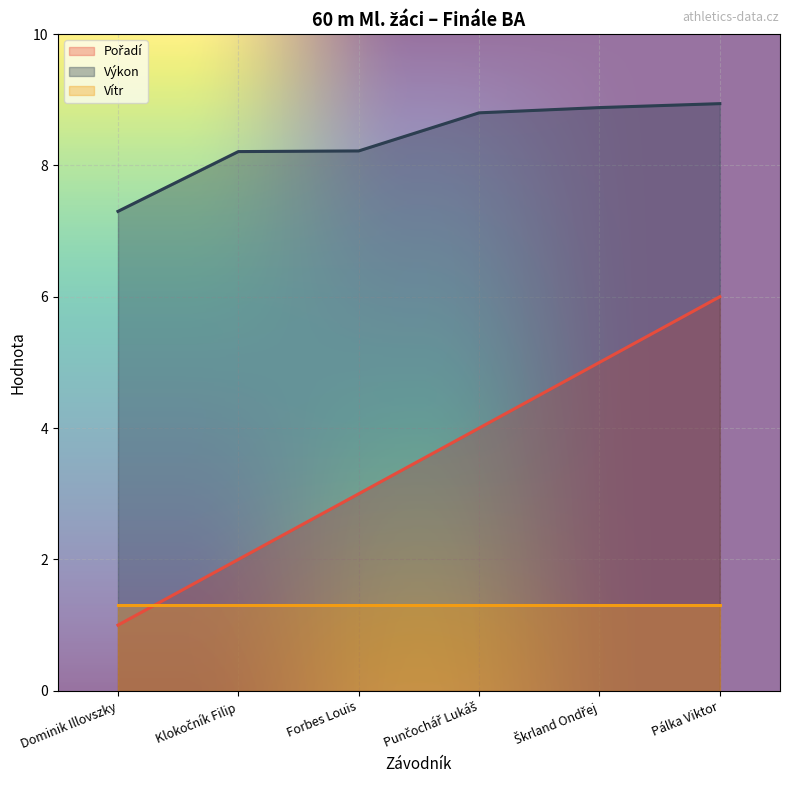

Where does the Výkon series first go above 8?

Klokočník Filip